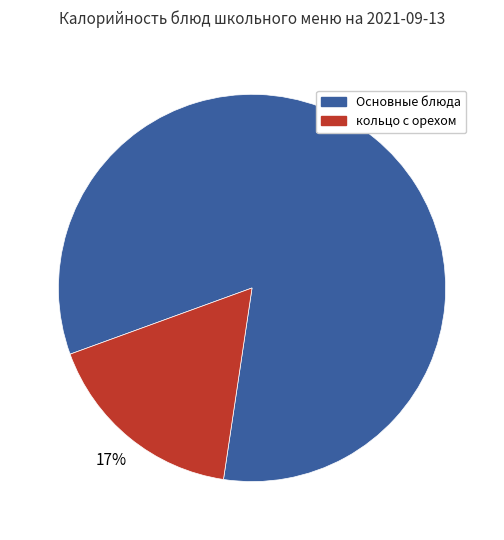

How many slices are in this pie chart?

2